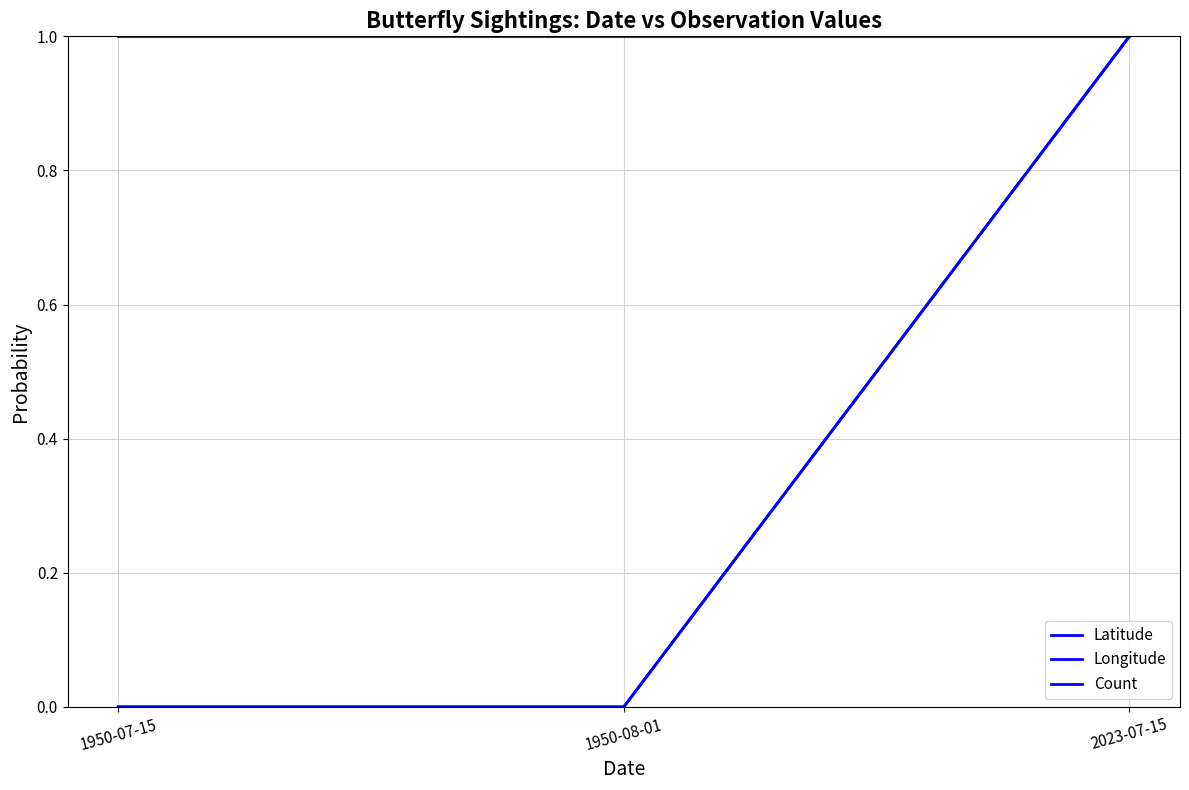

Is this an area chart (filled region under the line)?

No